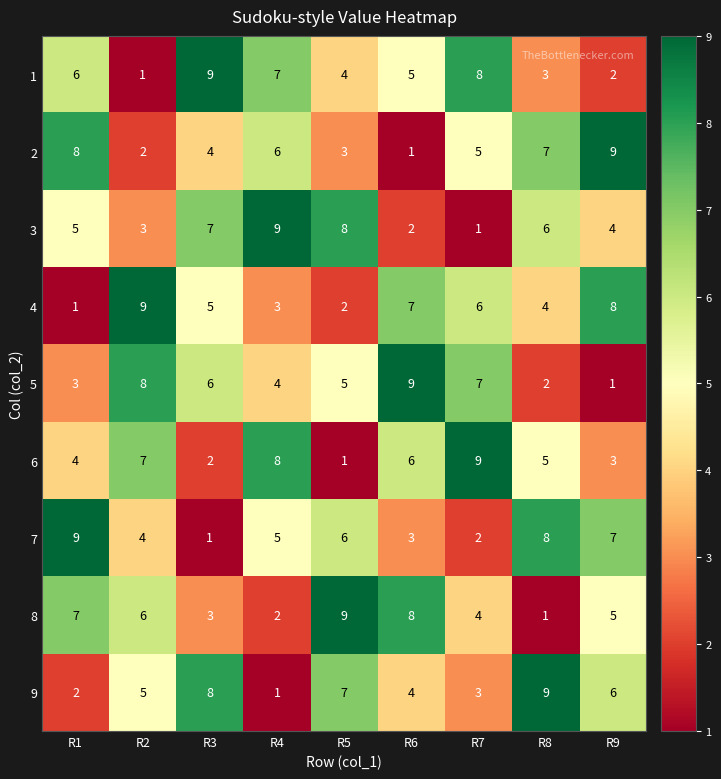

Rank the series at R3 from lowest to highest value.

7, 6, 8, 2, 4, 5, 3, 9, 1